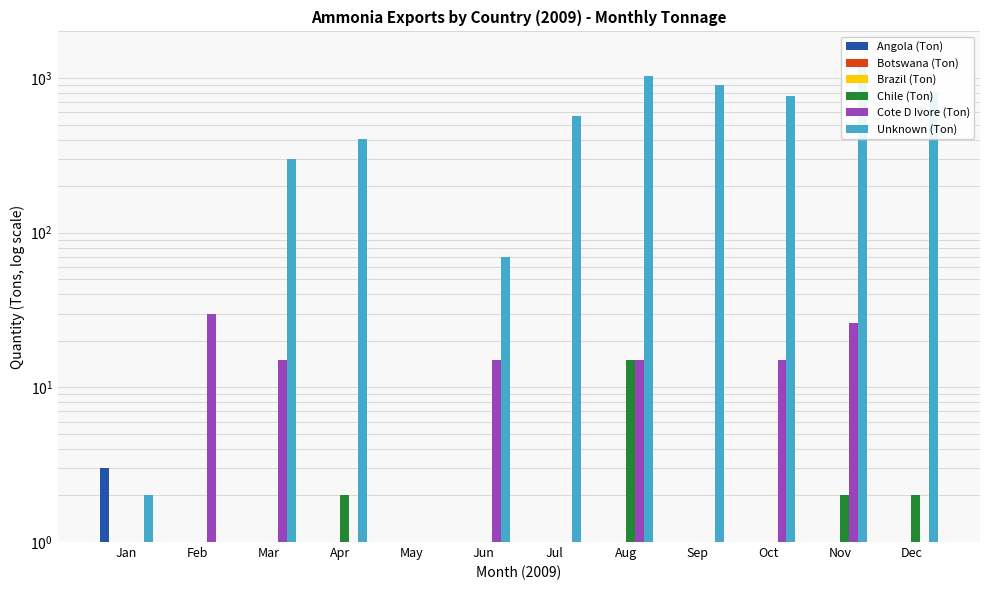

At which label is Cote D Ivore (Ton) closest to 15?

Mar